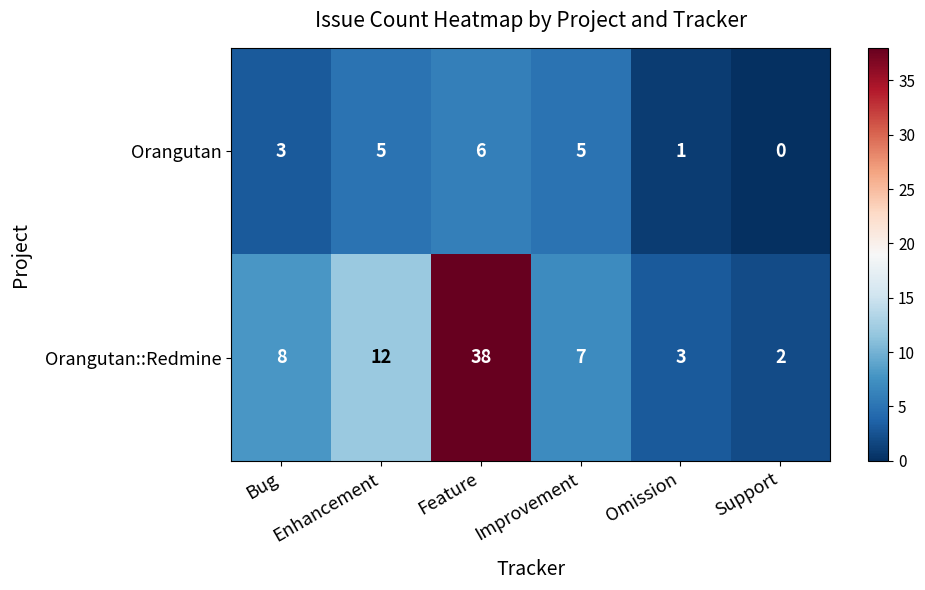

Rank the series by their maximum value, from highest to lowest.

Orangutan::Redmine, Orangutan